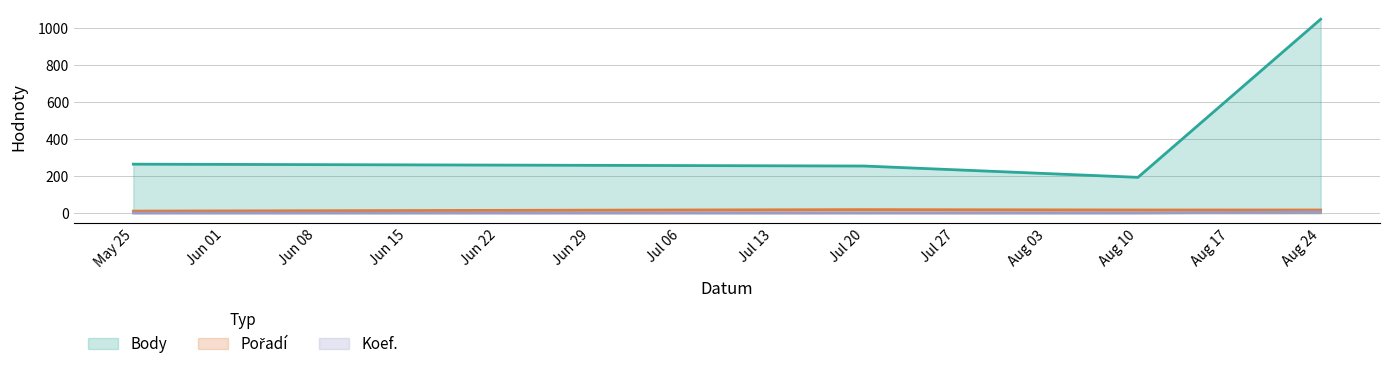

How many lines are shown in the chart?

3